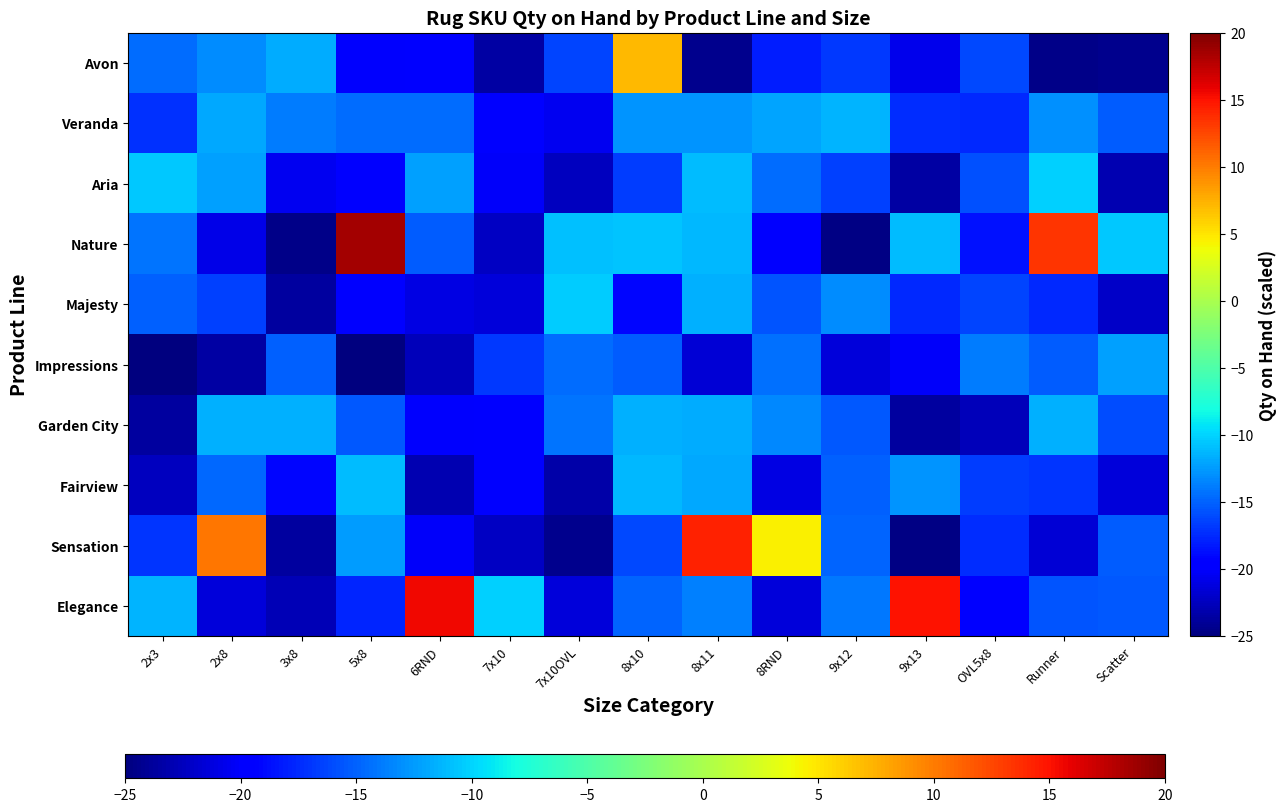

What is the spread (max minus min) of values at 5x8?

43.4